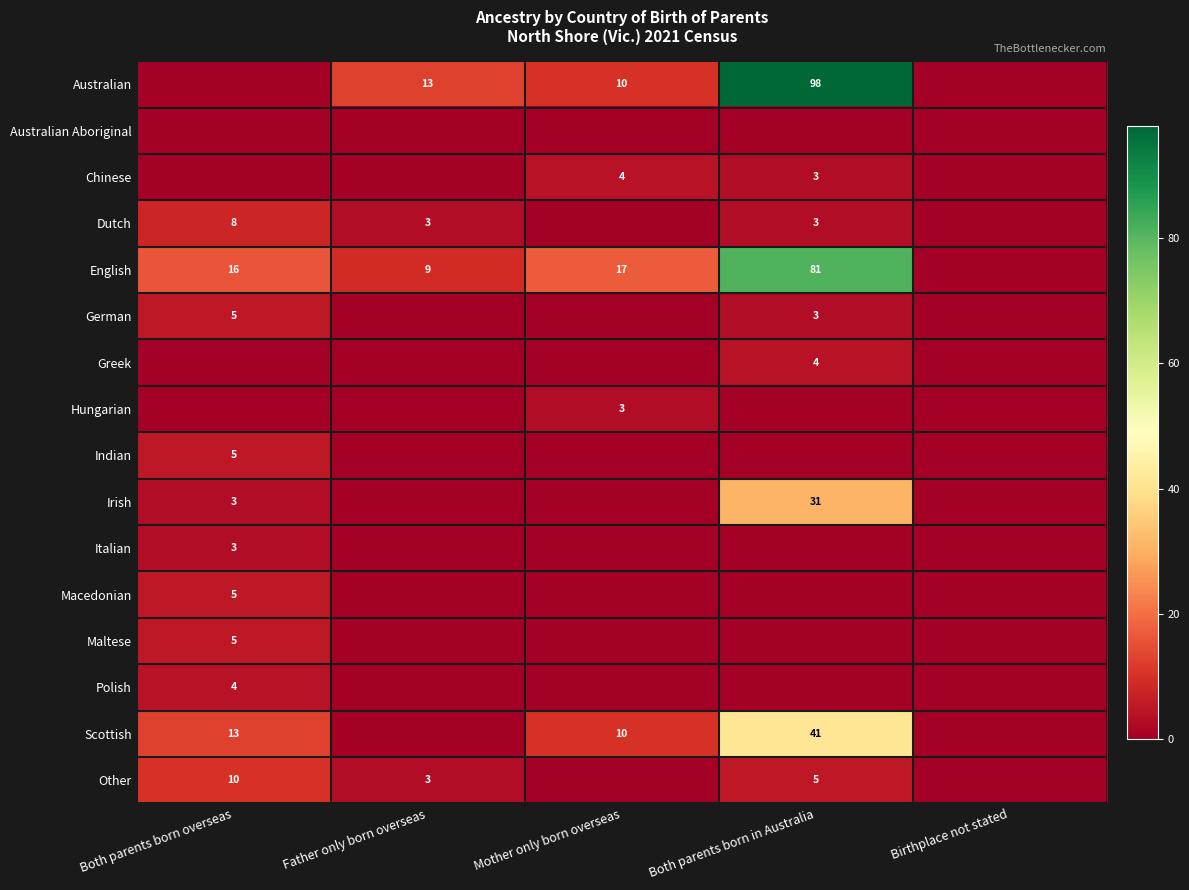

The value of Scottish at Both parents born in Australia is 41. True or false?

True